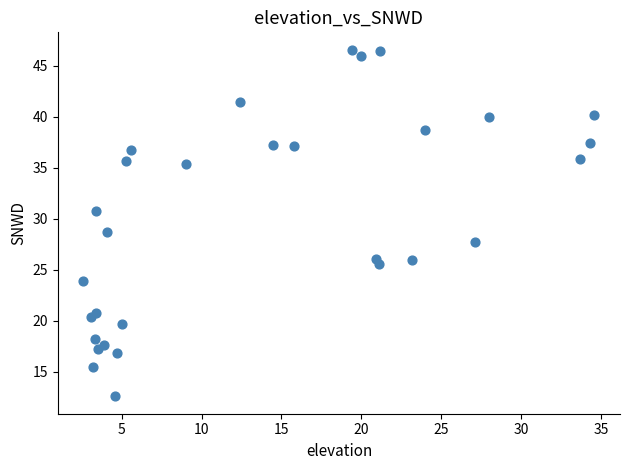

What is the range of X values (max minus min)?

32.0